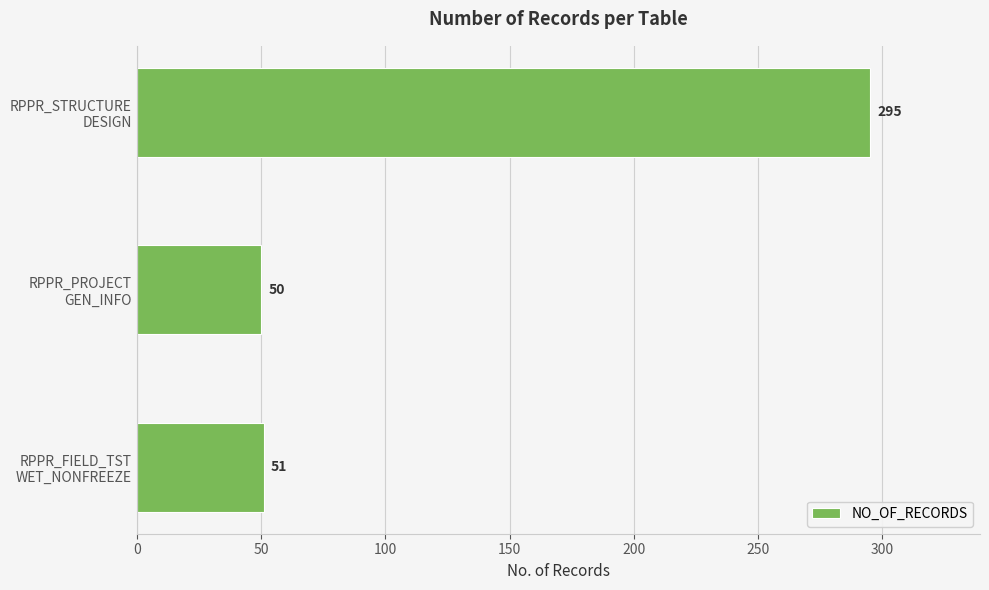

List the labels in order of value, largest first.

RPPR_STRUCTURE
DESIGN, RPPR_FIELD_TST
WET_NONFREEZE, RPPR_PROJECT
GEN_INFO